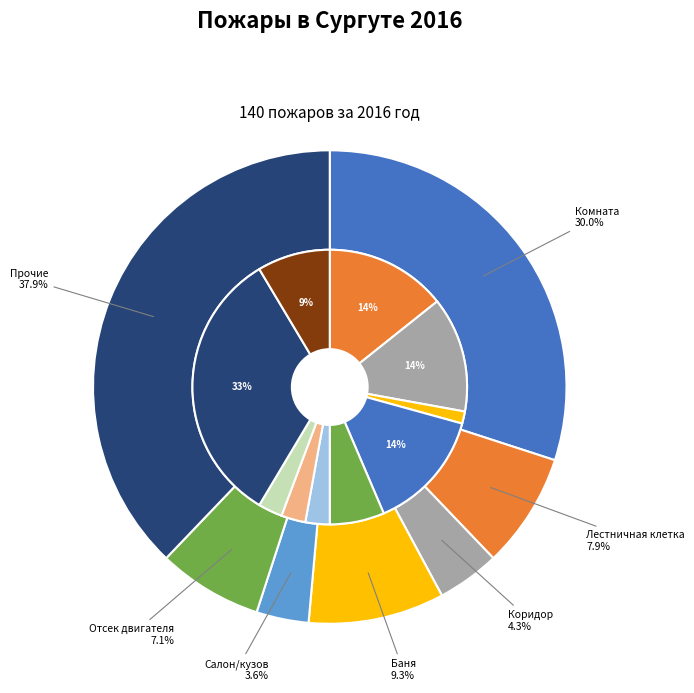

Is the sum of Коридор and Баня greater than half?

No